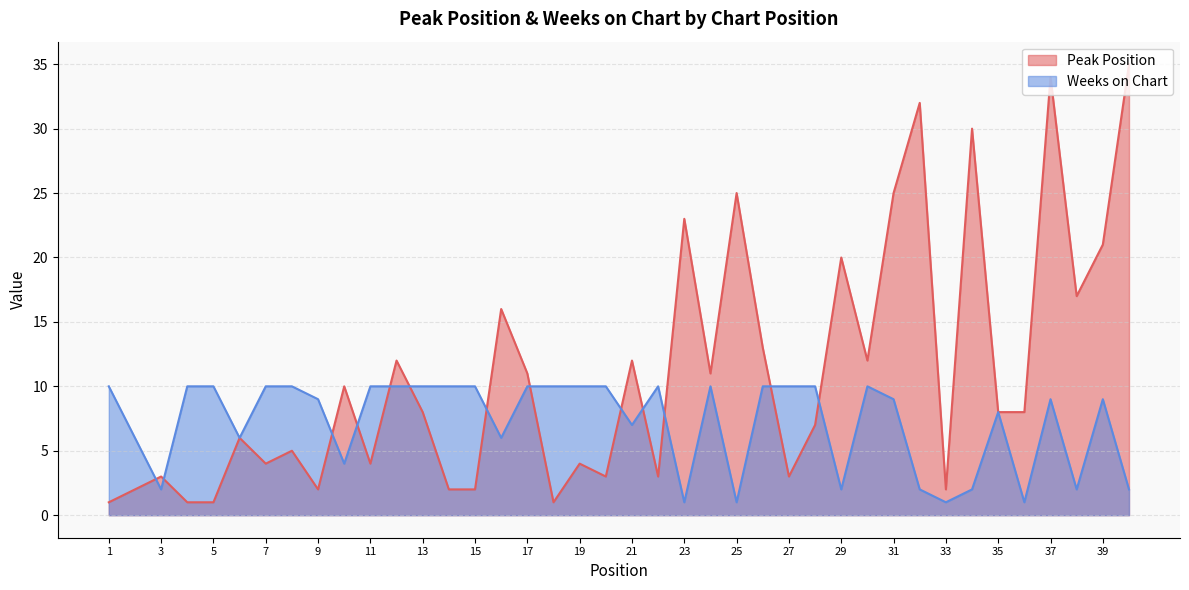

What is the sum of the Peak Position values at 12 and 32?

44